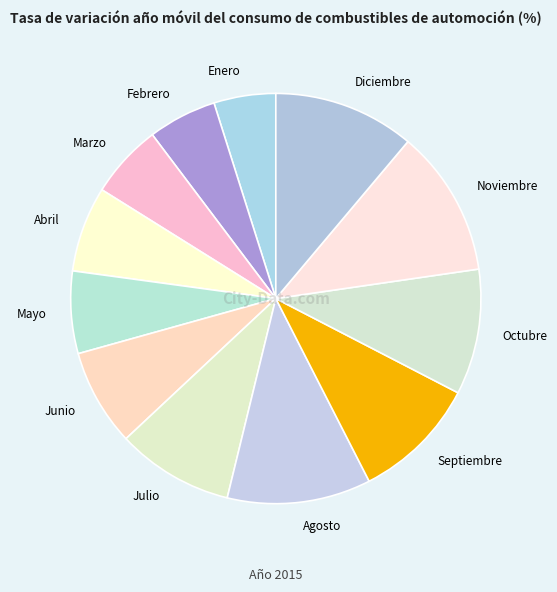

Count the number of slices in the pie.

12